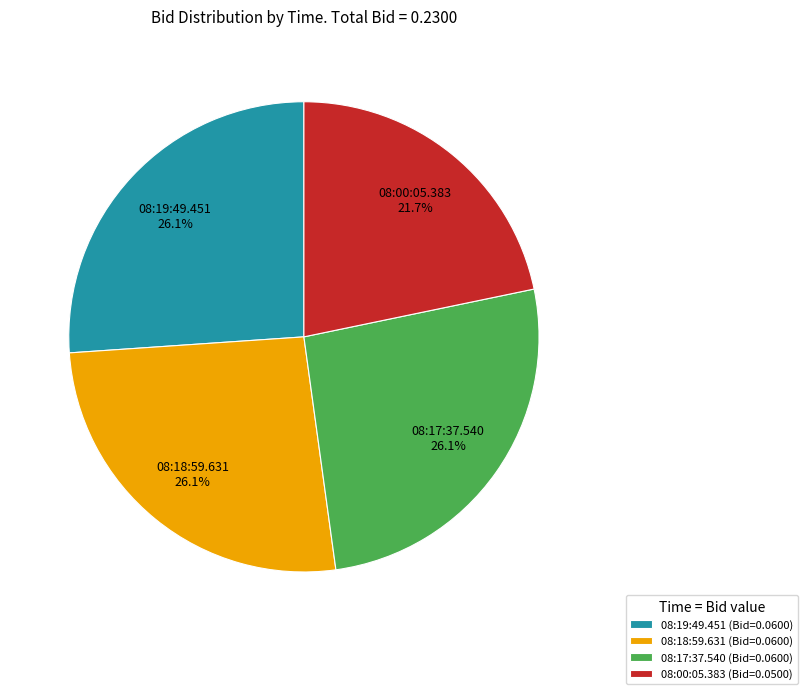

Count the number of slices in the pie.

4